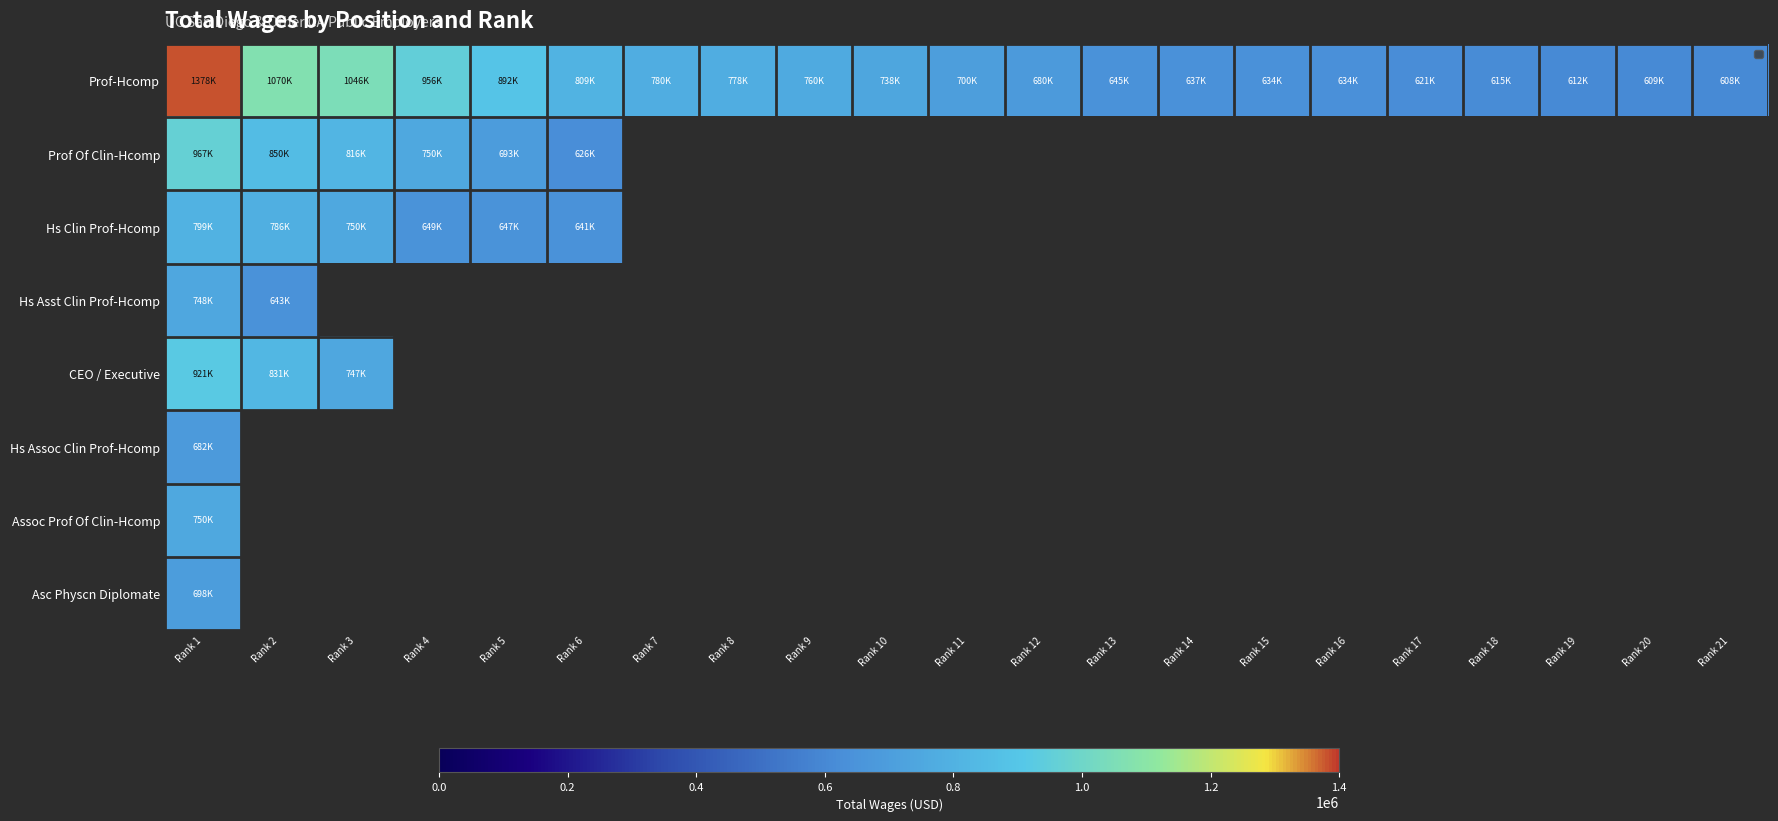

Where is Prof-Hcomp nearest to the value 993347?

Rank 4